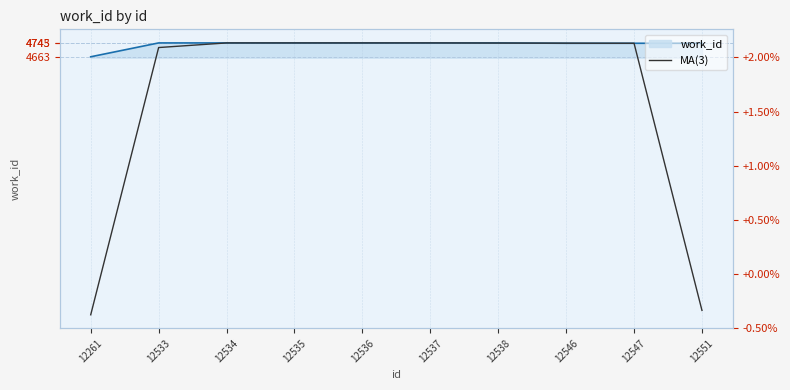

What is the sum of the values at 12537 and 12535?

9490.0